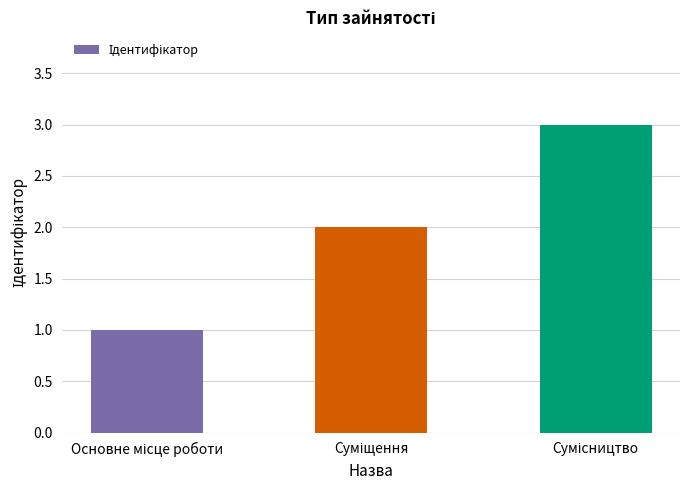

How many distinct data groups are displayed?

1